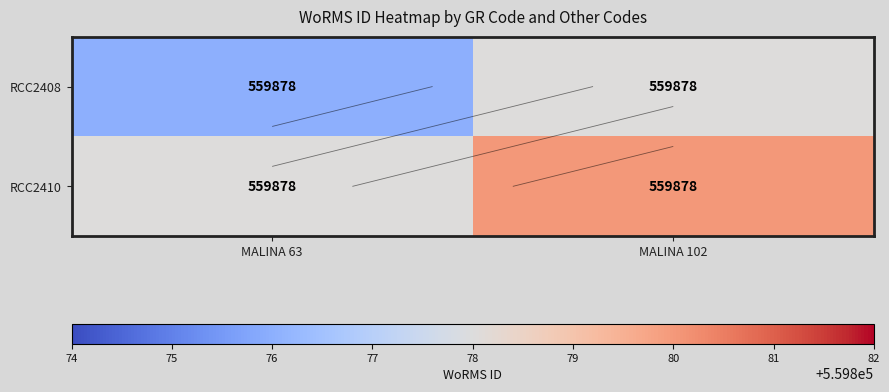

Between MALINA 63 and MALINA 102, which series saw the biggest shift?

RCC2408